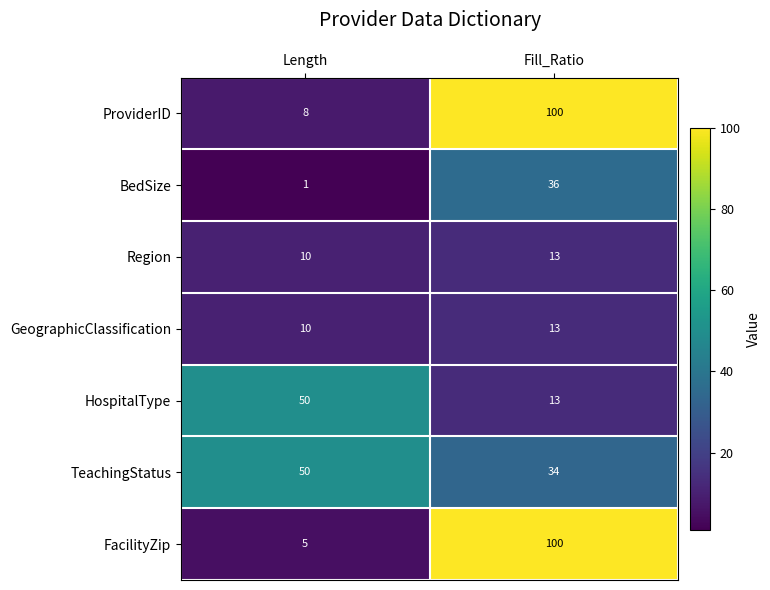

Count the number of categories in the chart.

2